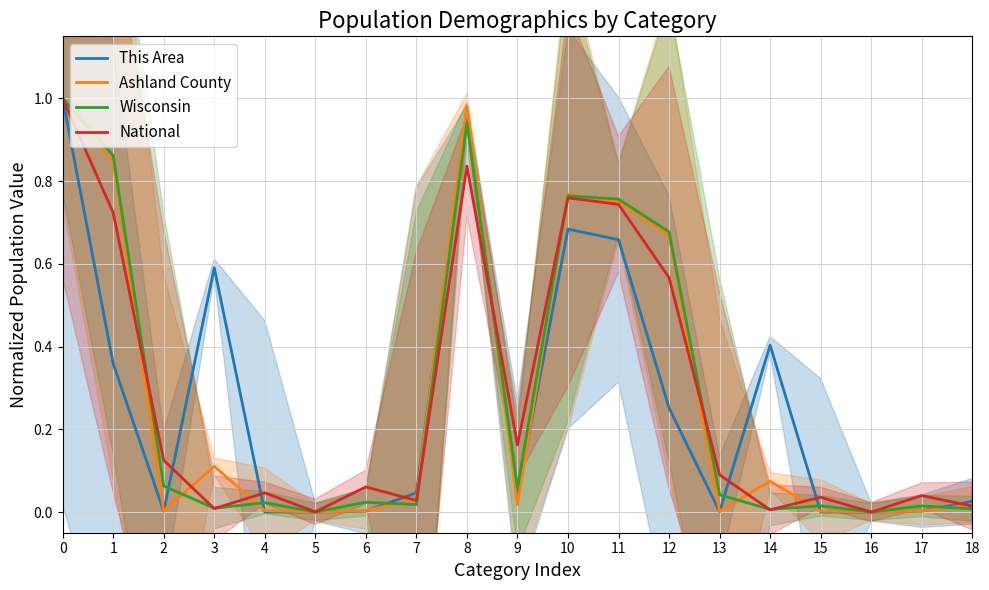

Which series changed the most between 6 and 14?

This Area